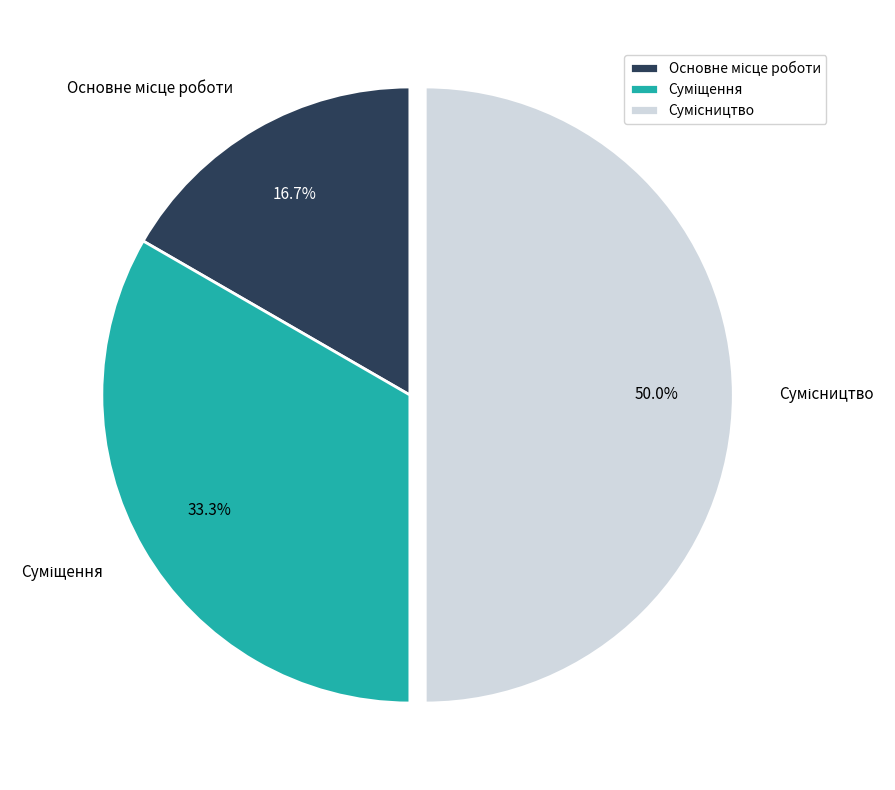

How many slices are in this pie chart?

3